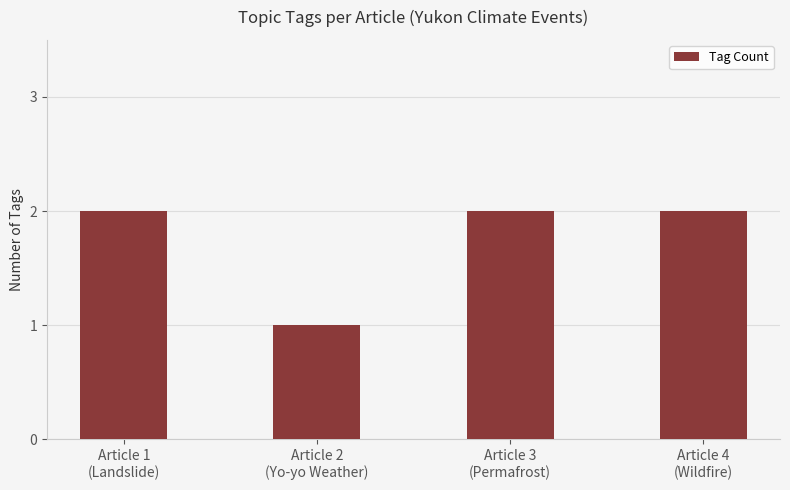

At which category does the chart reach its minimum across all series?

Article 2
(Yo-yo Weather)